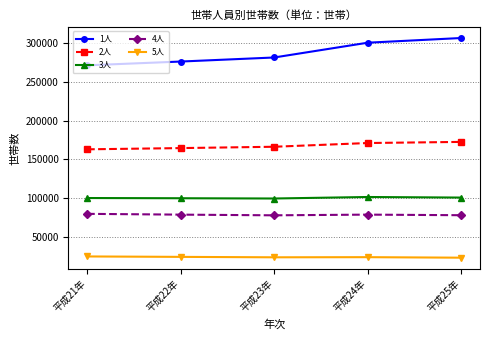

The value of 1人 at 平成23年 is 281813. True or false?

True